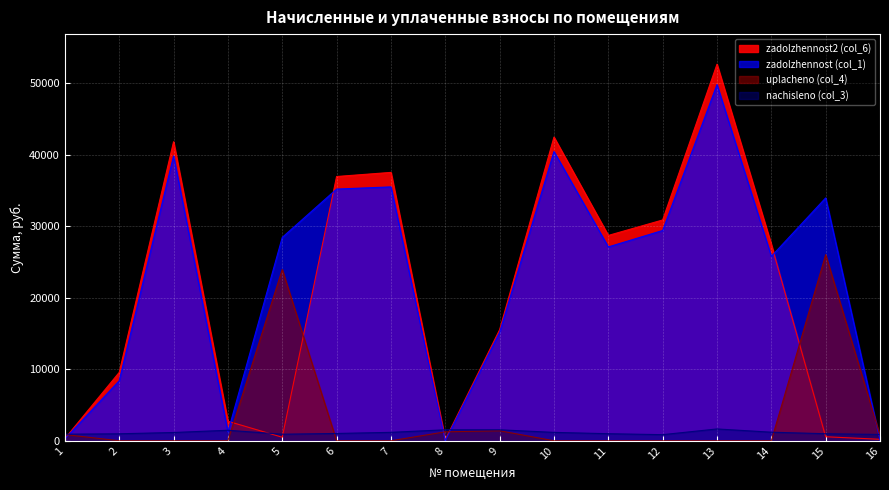

List the series in order of their peak value, lowest first.

nachisleno (col_3), uplacheno (col_4), zadolzhennost (col_1), zadolzhennost2 (col_6)